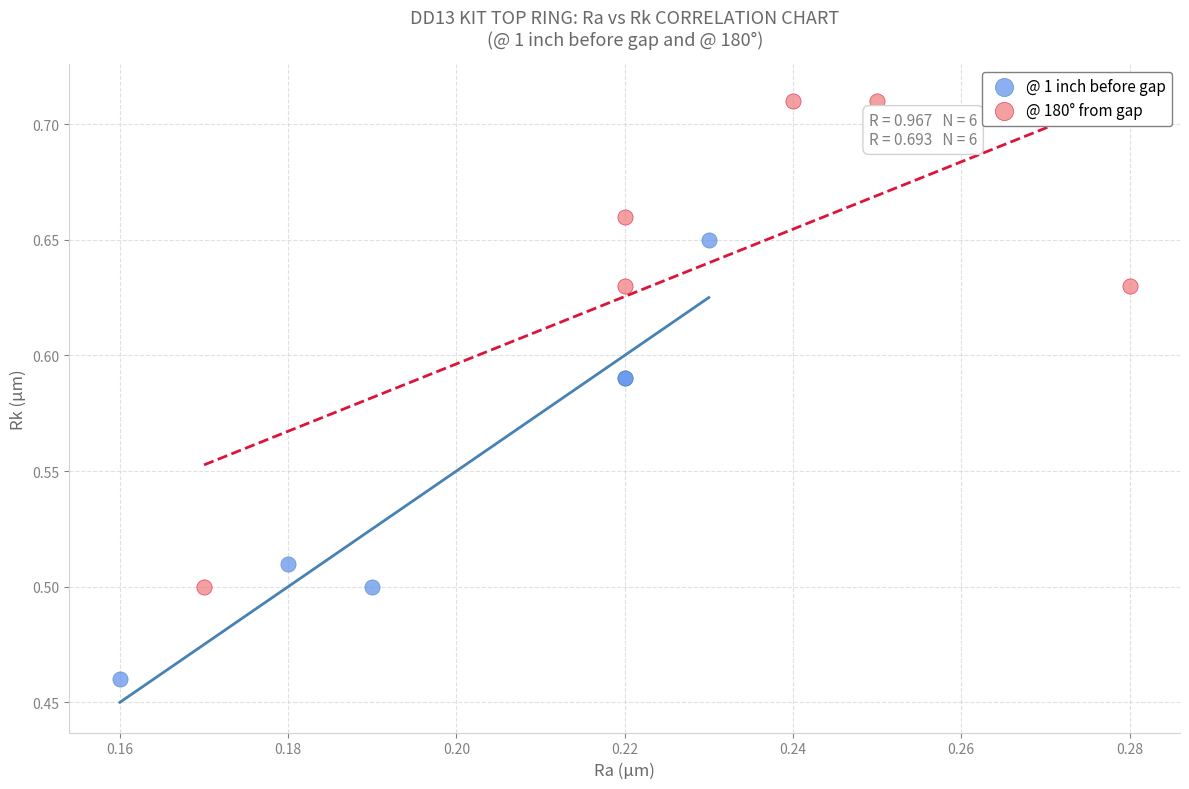

Which series reaches the maximum Y coordinate?

@ 180° from gap